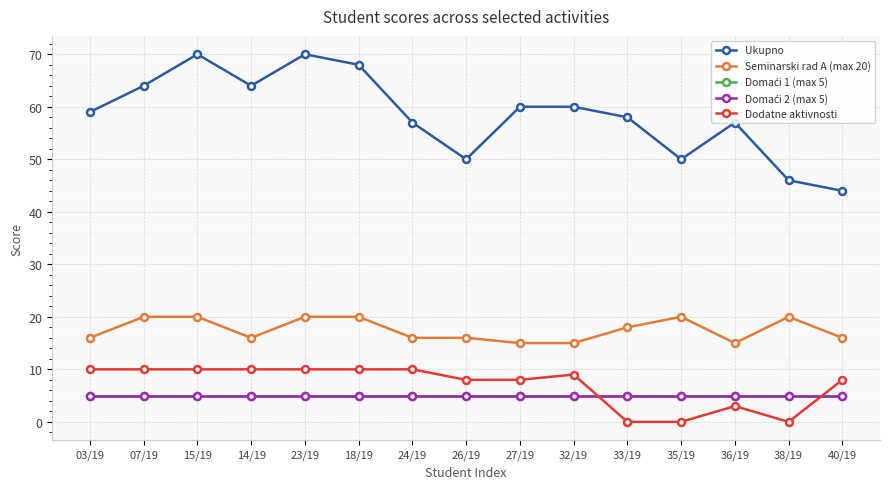

Read the Domaći 2 (max 5) value at 26/19.

5